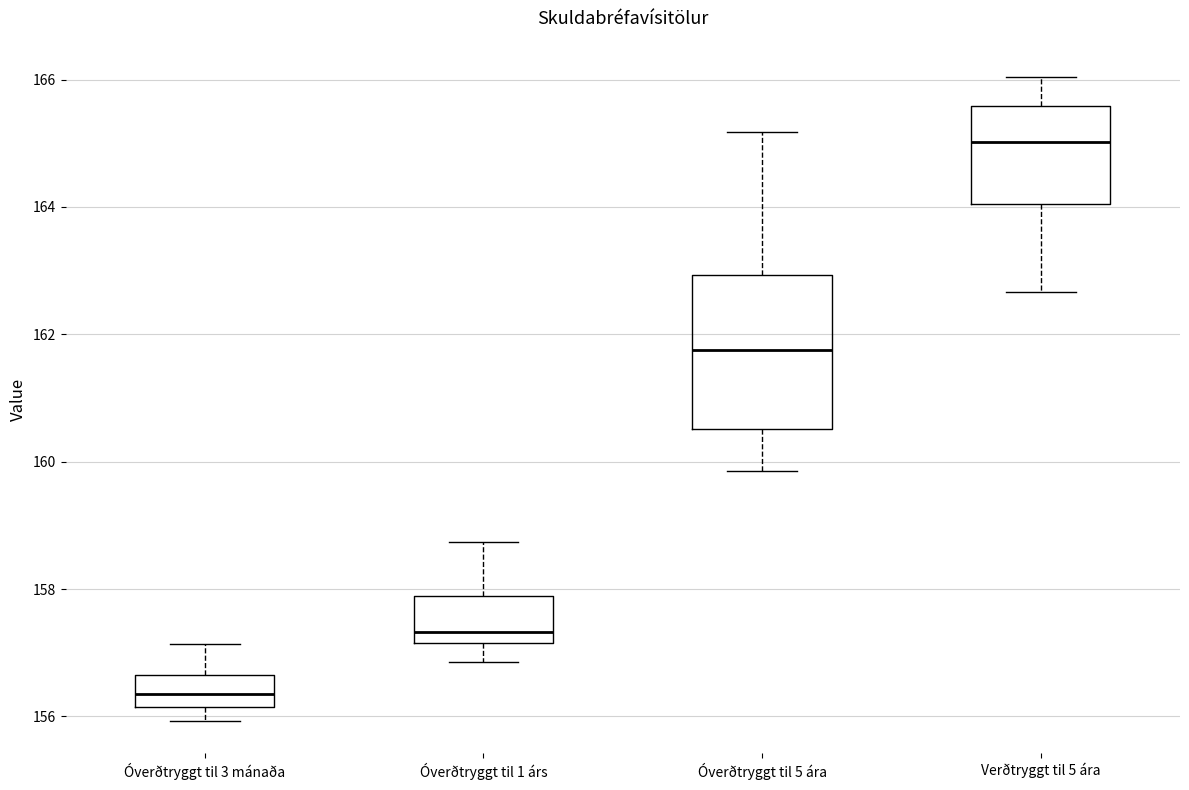

Reading left to right, transcribe this box plot: for each box, give where its median line is, the range the box spans, and where its two whiskers end, as read against the y-axis. The values are not printed on the chart, so give them approximately, as read against the axis.

Óverðtryggt til 3 mánaða: median 156.4, box 156.2 to 156.6, whiskers 156.0 to 157.2
Óverðtryggt til 1 árs: median 157.4, box 157.2 to 157.8, whiskers 156.8 to 158.8
Óverðtryggt til 5 ára: median 161.8, box 160.6 to 163.0, whiskers 159.8 to 165.2
Verðtryggt til 5 ára: median 165.0, box 164.0 to 165.6, whiskers 162.6 to 166.0